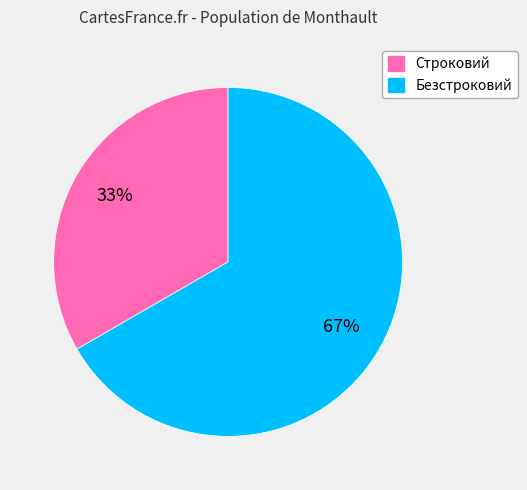

Rank the categories by value from lowest to highest.

Строковий, Безстроковий